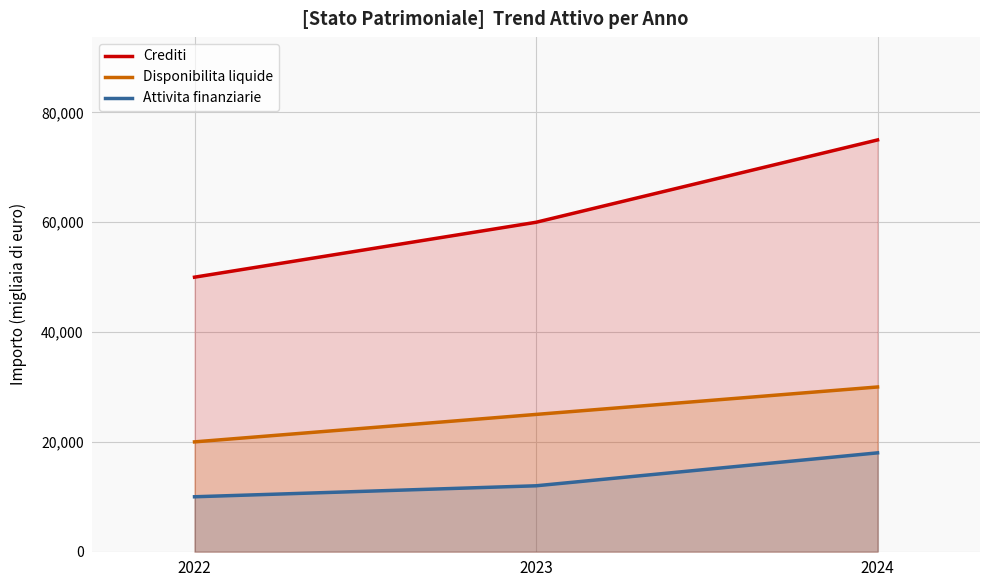

Count the Disponibilita liquide values in the range 20000 to 30000.

3